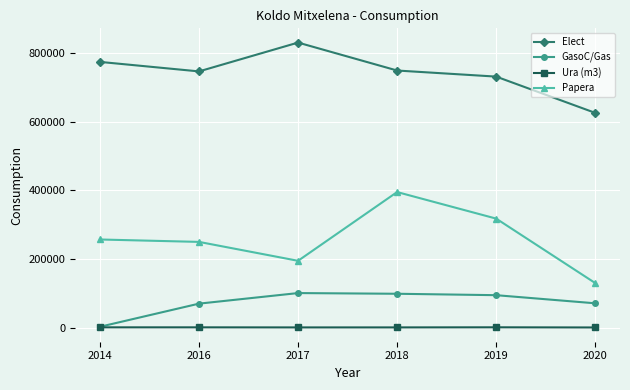

What is the greatest value displayed?

829840